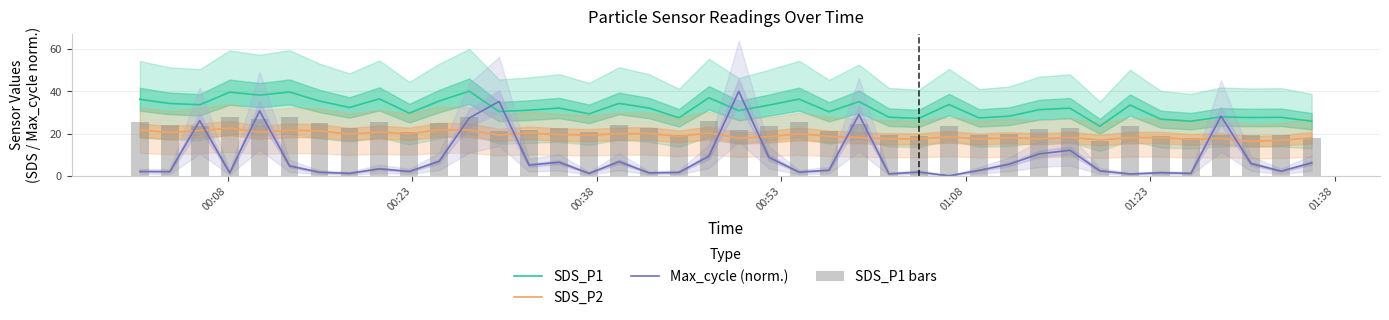

What are all the series names shown in the legend?

SDS_P1, SDS_P2, Max_cycle (norm.), SDS_P1 bars